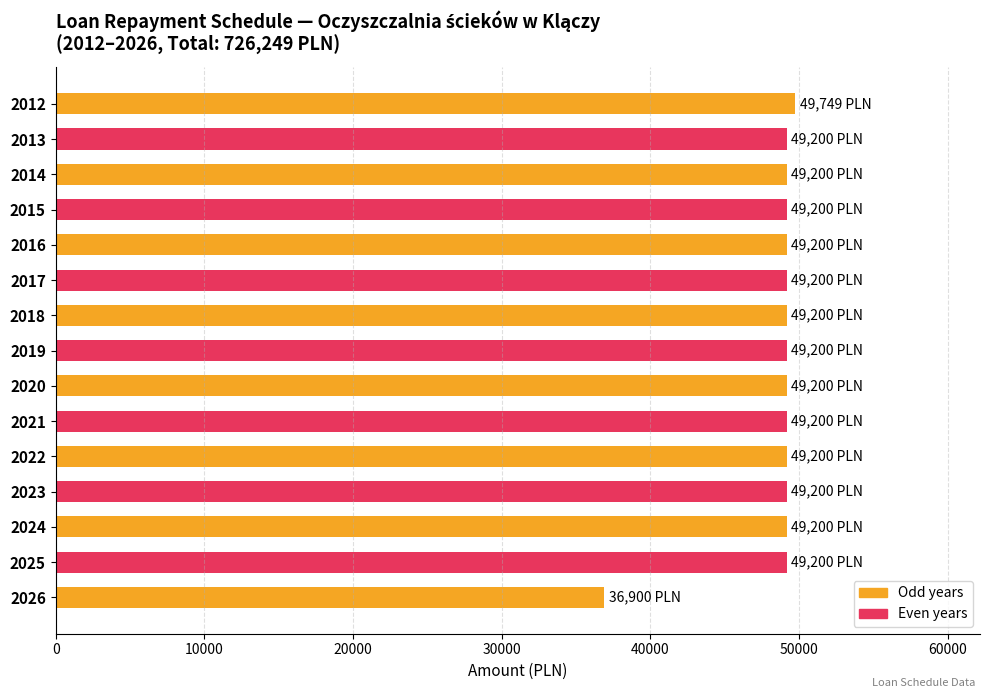

What is the change in value from 2019 to 2026?

-12300